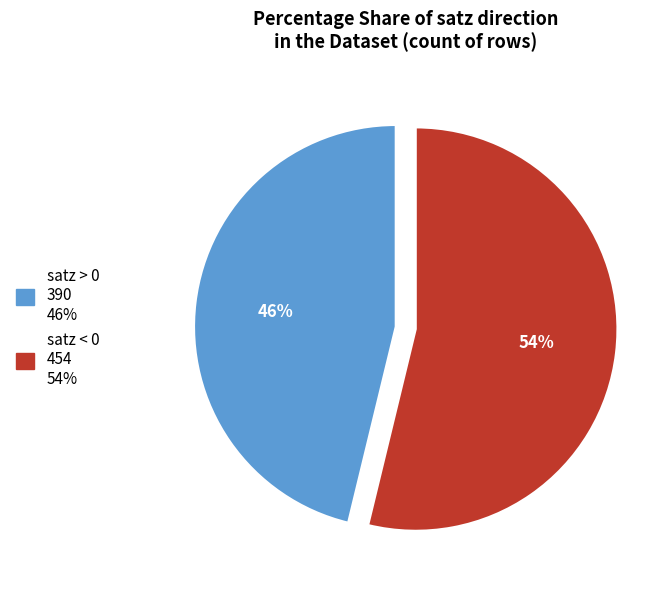

To the nearest percent, what is the difference between the largest and smallest slice percentages?

8%